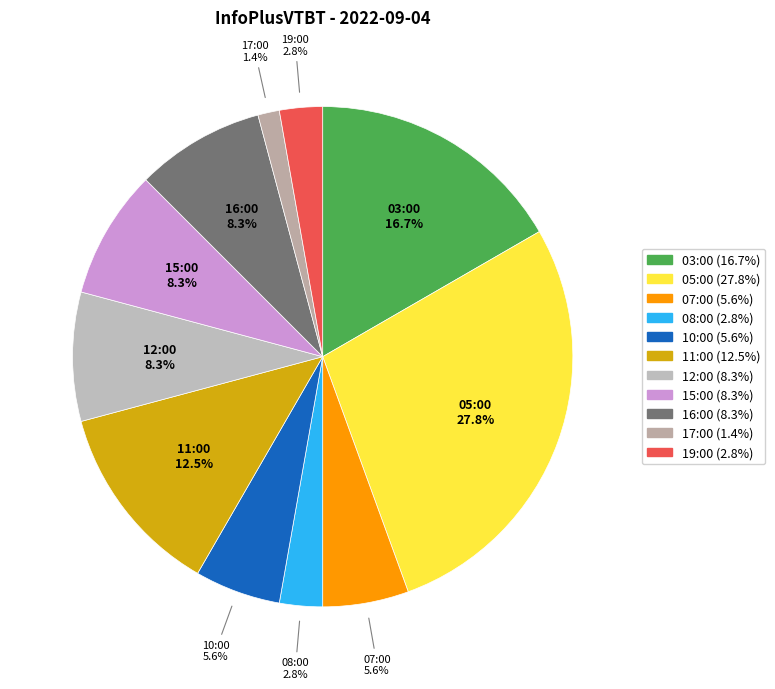

To the nearest percent, what portion does 15:00 represent?

8%